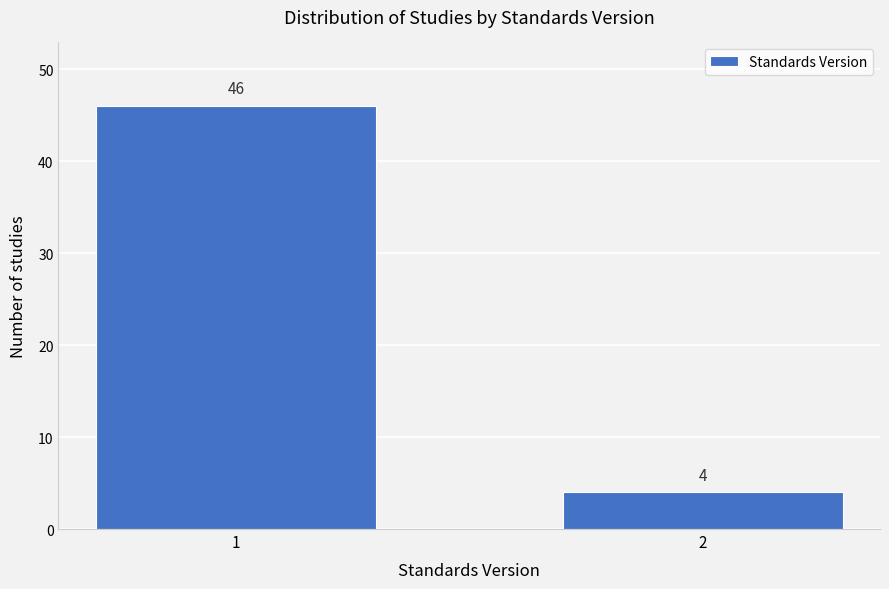

Reading left to right, transcribe all the data shown in this chart.

46	4